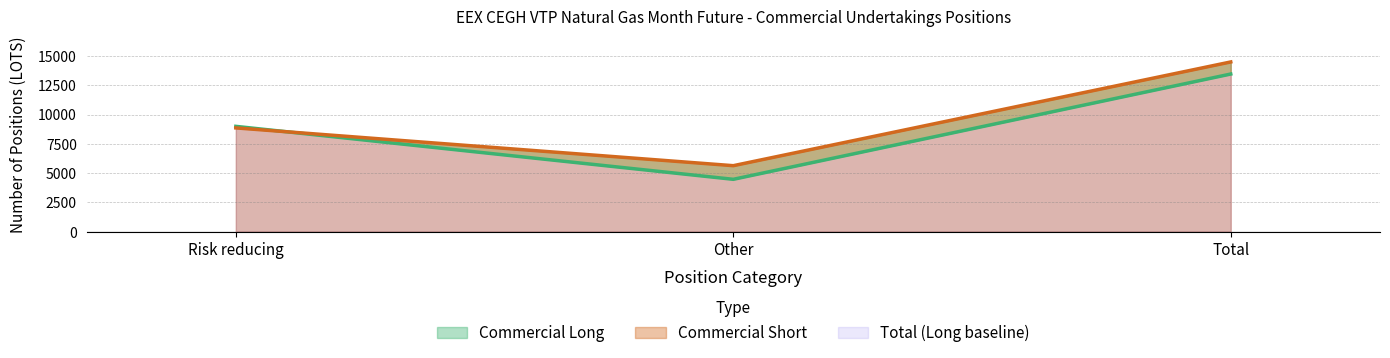

What is the difference between the maximum and second lowest values in the Commercial Long series?

4468